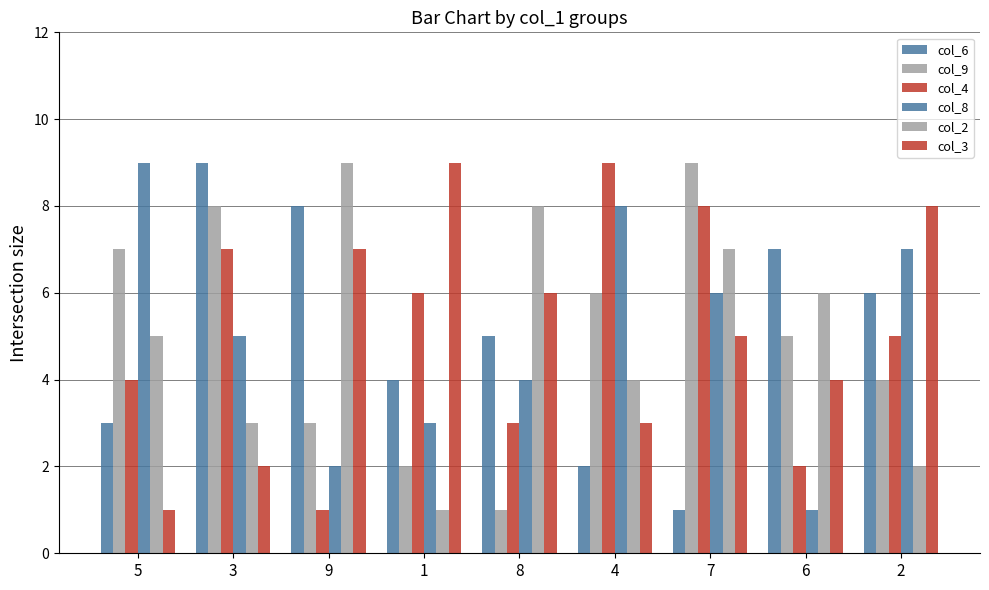

At 9, list the series in order from smallest to largest.

col_4, col_8, col_9, col_3, col_6, col_2